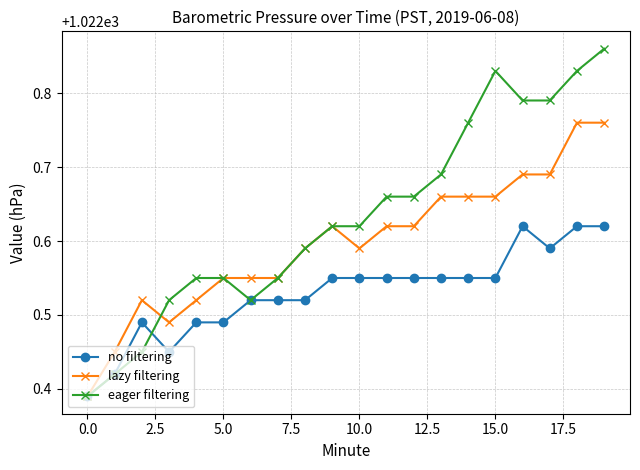

What is the sum of all lazy filtering values?

20451.9